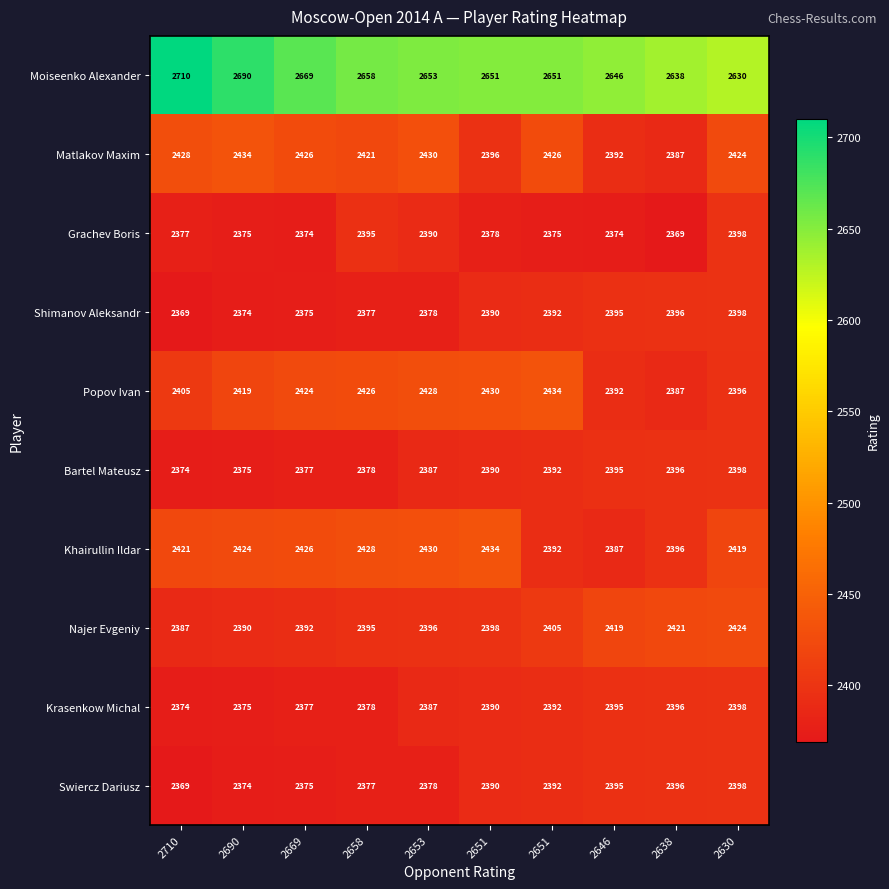

How many categories are shown in the chart?

10